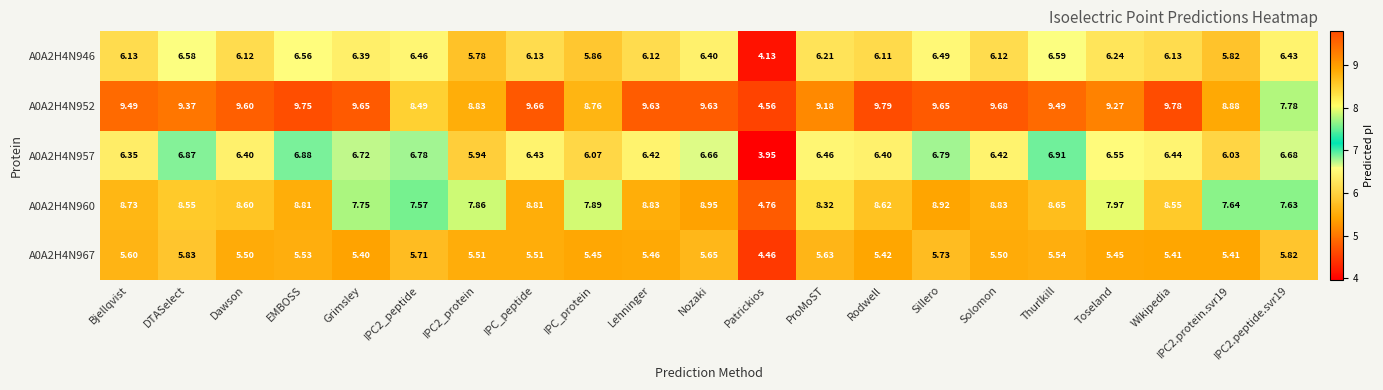

Is the value of A0A2H4N960 at DTASelect greater than the value of A0A2H4N967 at Thurlkill?

Yes